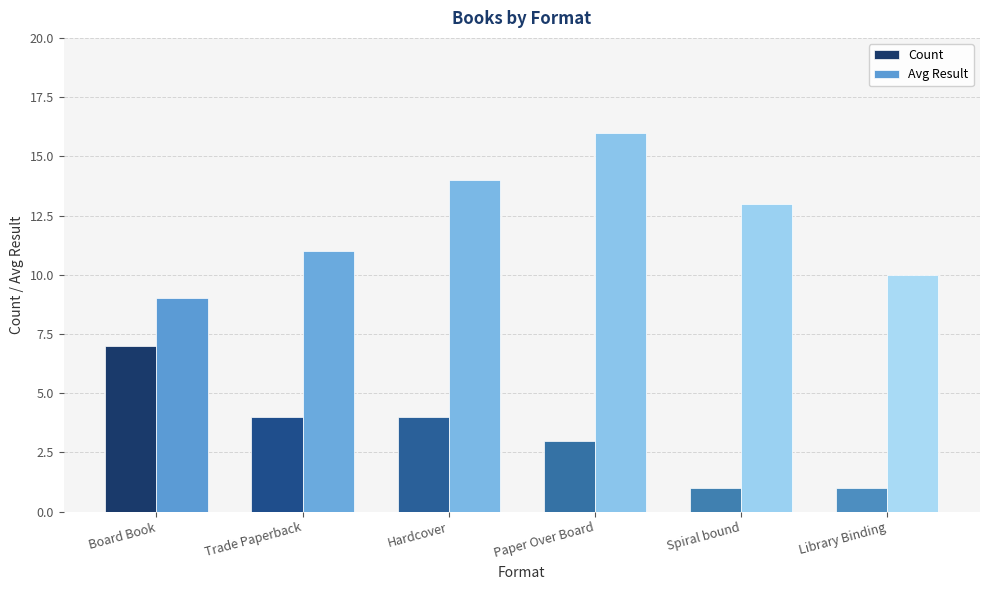

What is the average value of the Avg Result series?

12